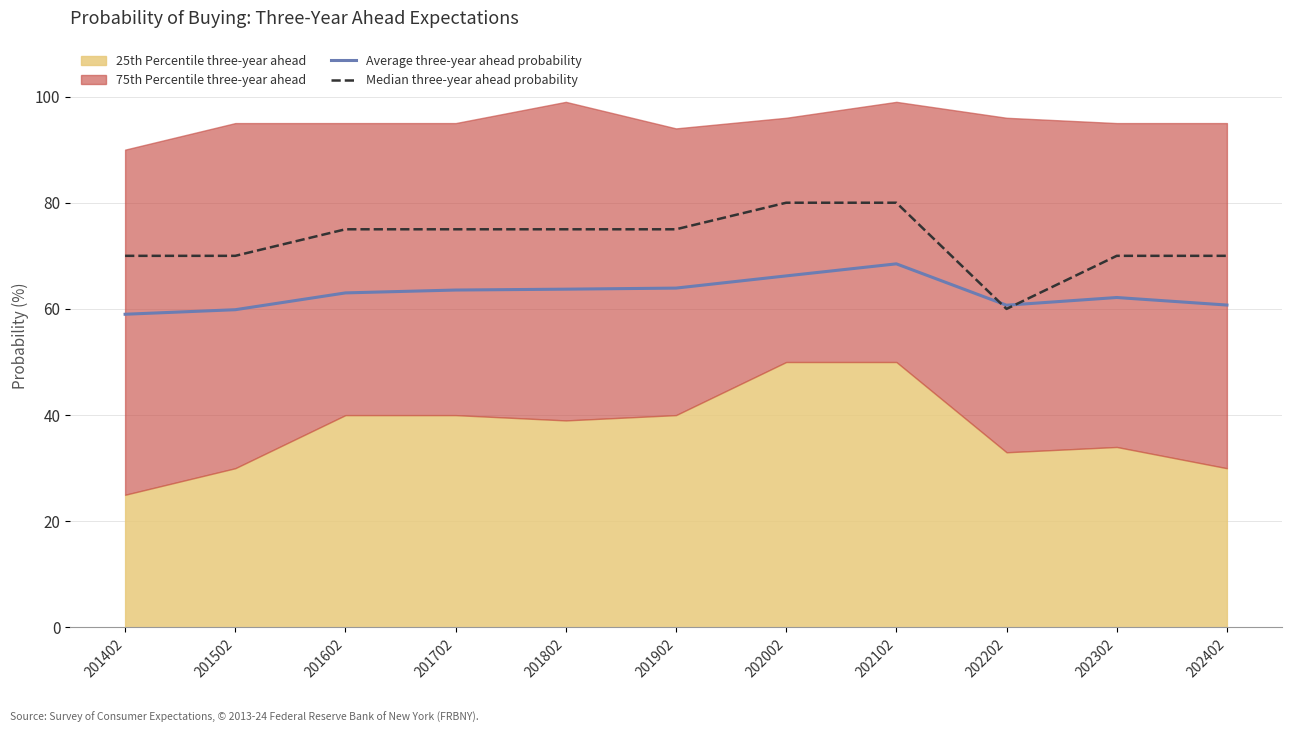

What is the sum of the Median three-year ahead probability values at 201702 and 202202?

135.0